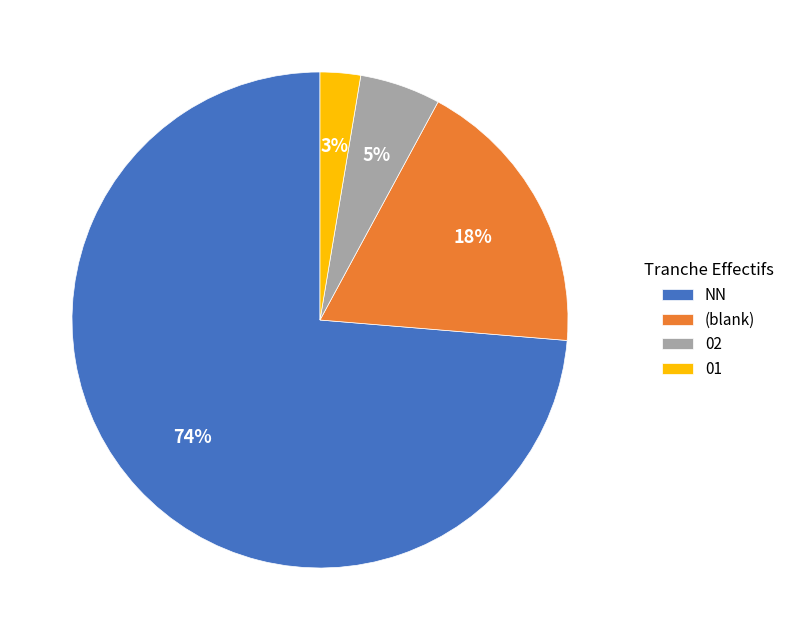

To the nearest percent, what percentage of the pie is 02?

5%